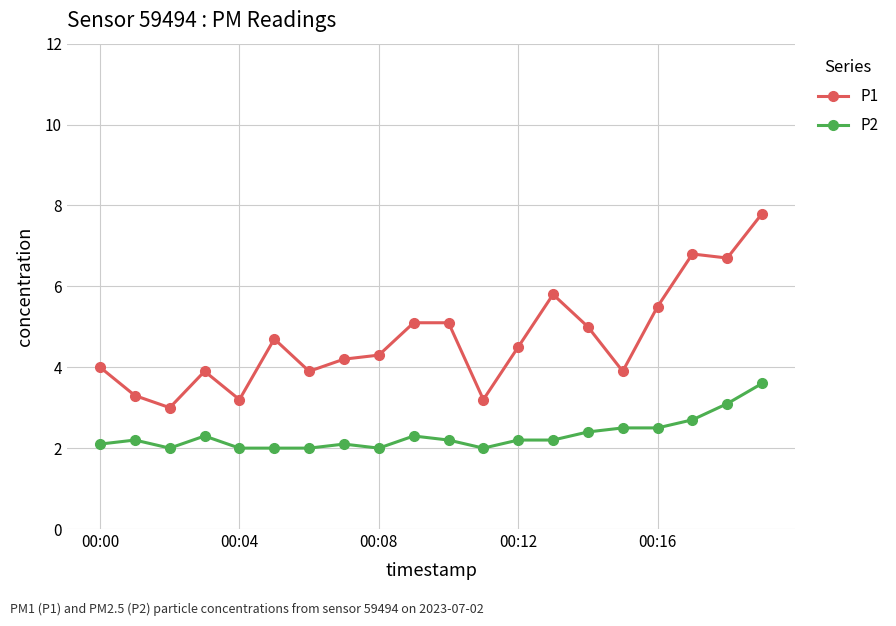

True or false: P1 has more than 2 points higher than both neighbors.

True